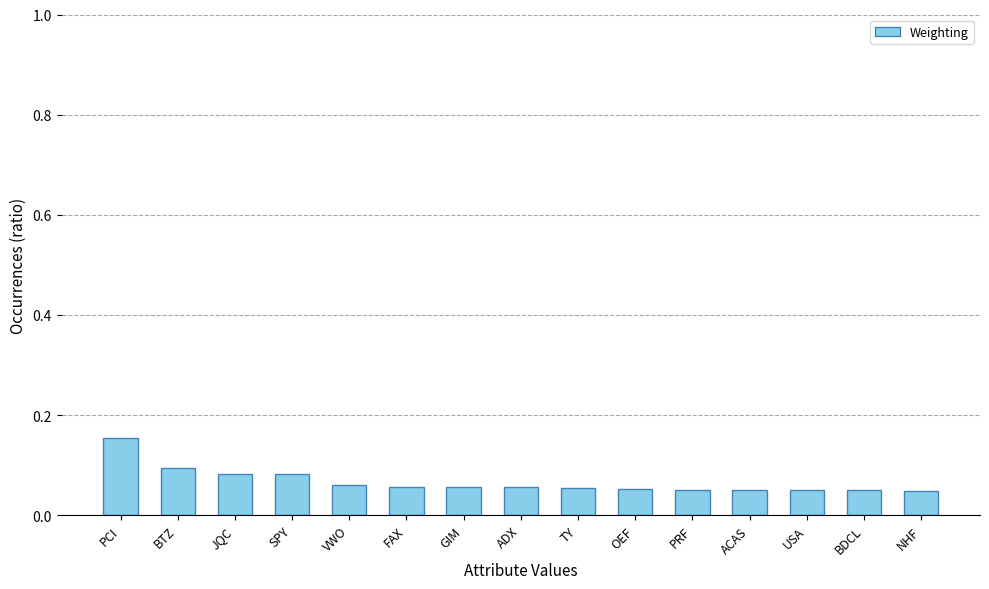

True or false: the data shows 0.1 at ADX.

True